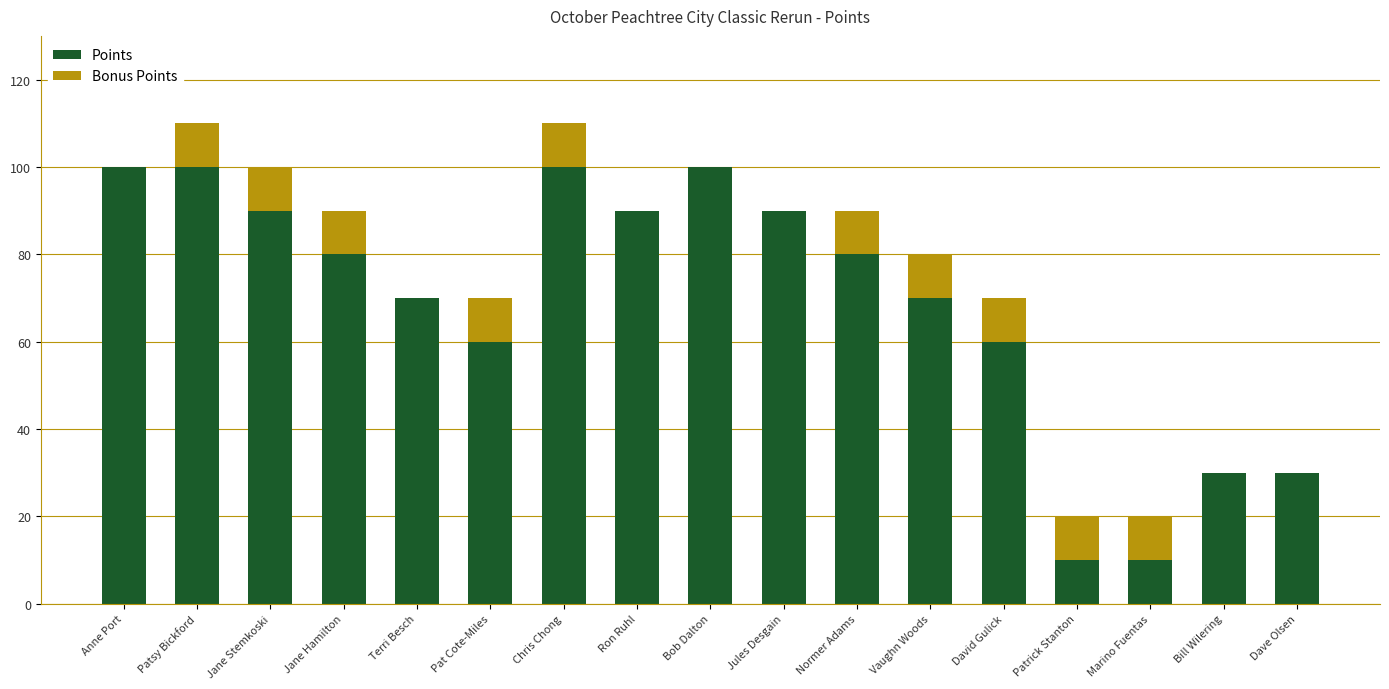

What is the sum of the Points values at Bob Dalton and Ron Ruhl?

190